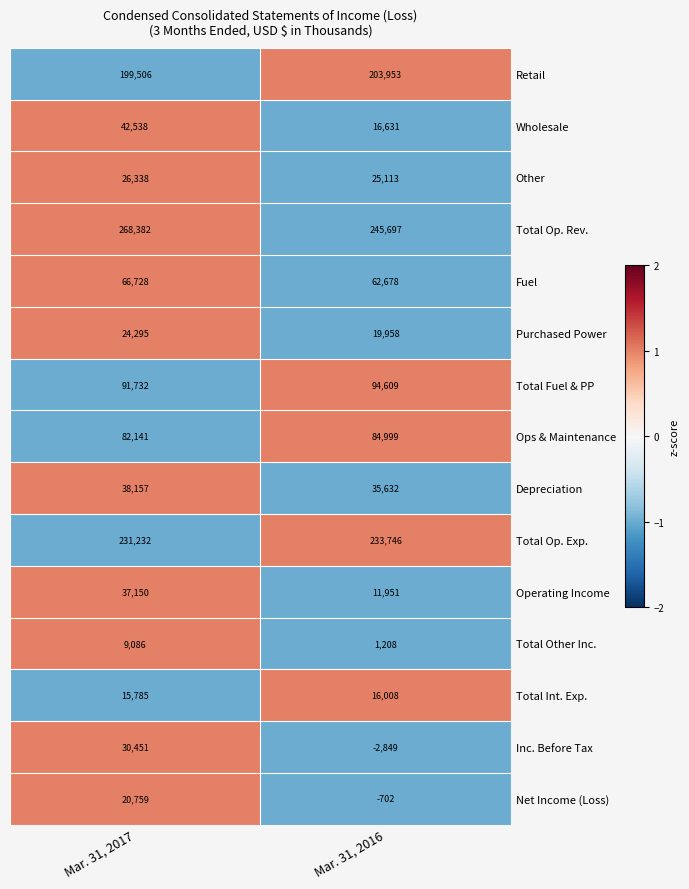

Reading right to left, extract all data points from this chart.

Retail: Mar. 31, 2016=203953	Mar. 31, 2017=199506
Wholesale: Mar. 31, 2016=16631	Mar. 31, 2017=42538
Other: Mar. 31, 2016=25113	Mar. 31, 2017=26338
Total Op. Rev.: Mar. 31, 2016=245697	Mar. 31, 2017=268382
Fuel: Mar. 31, 2016=62678	Mar. 31, 2017=66728
Purchased Power: Mar. 31, 2016=19958	Mar. 31, 2017=24295
Total Fuel & PP: Mar. 31, 2016=94609	Mar. 31, 2017=91732
Ops & Maintenance: Mar. 31, 2016=84999	Mar. 31, 2017=82141
Depreciation: Mar. 31, 2016=35632	Mar. 31, 2017=38157
Total Op. Exp.: Mar. 31, 2016=233746	Mar. 31, 2017=231232
Operating Income: Mar. 31, 2016=11951	Mar. 31, 2017=37150
Total Other Inc.: Mar. 31, 2016=1208	Mar. 31, 2017=9086
Total Int. Exp.: Mar. 31, 2016=16008	Mar. 31, 2017=15785
Inc. Before Tax: Mar. 31, 2016=-2849	Mar. 31, 2017=30451
Net Income (Loss): Mar. 31, 2016=-702	Mar. 31, 2017=20759